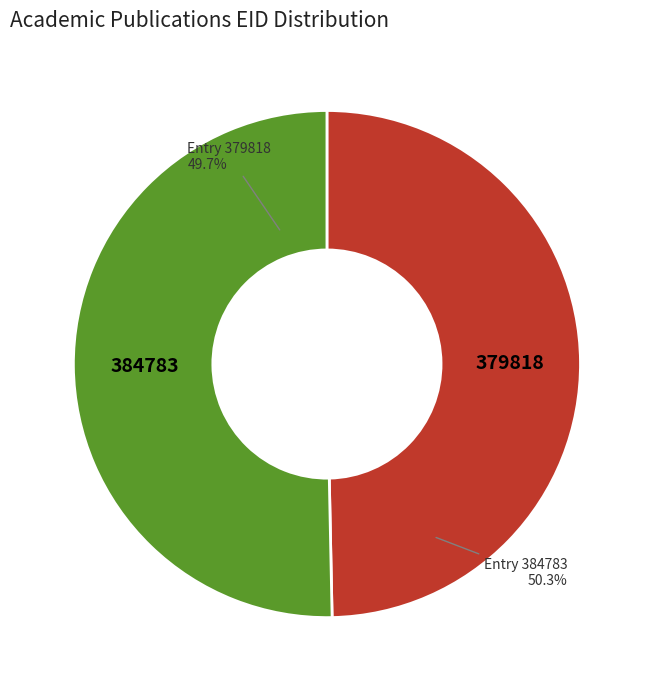

What is the smallest slice in the pie chart?

379818